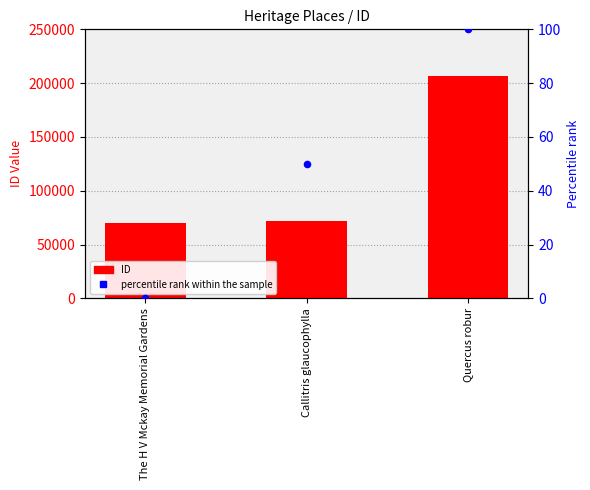

Which series reaches the minimum Y coordinate?

percentile rank within the sample